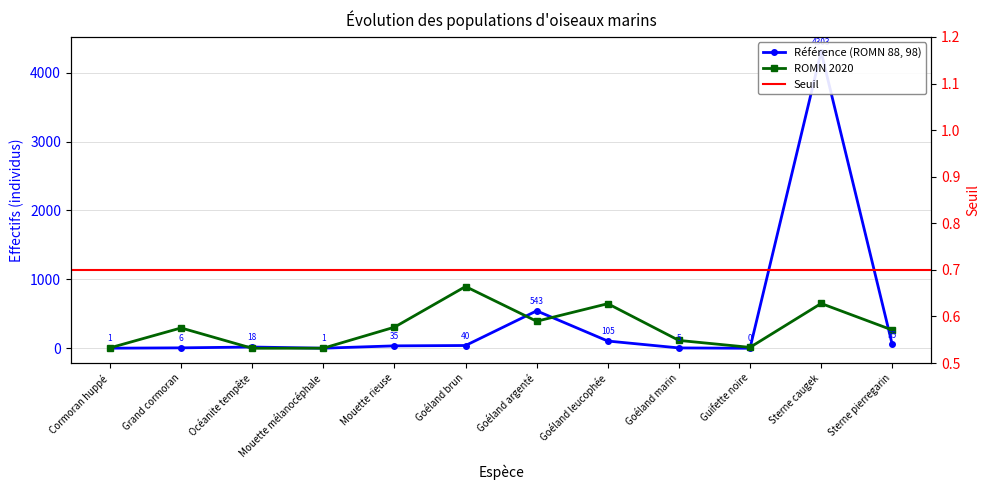

At how many categories does at least one series exceed 4114?

1